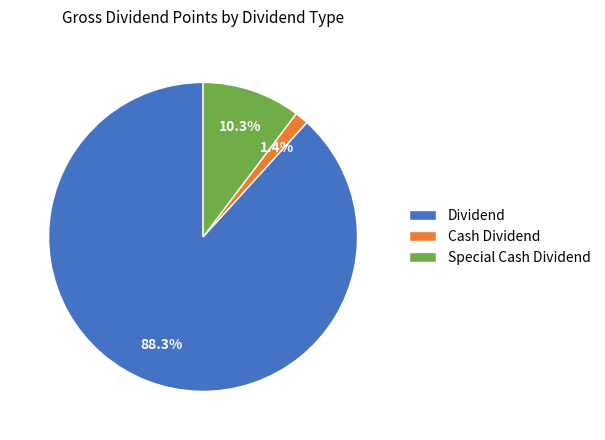

What percentage is NOT represented by Dividend?

11.7%